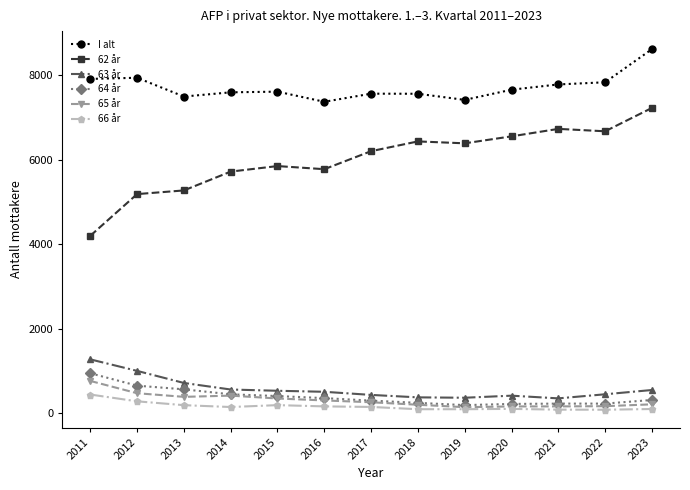

The value of I alt at 2018 is 7567. True or false?

True